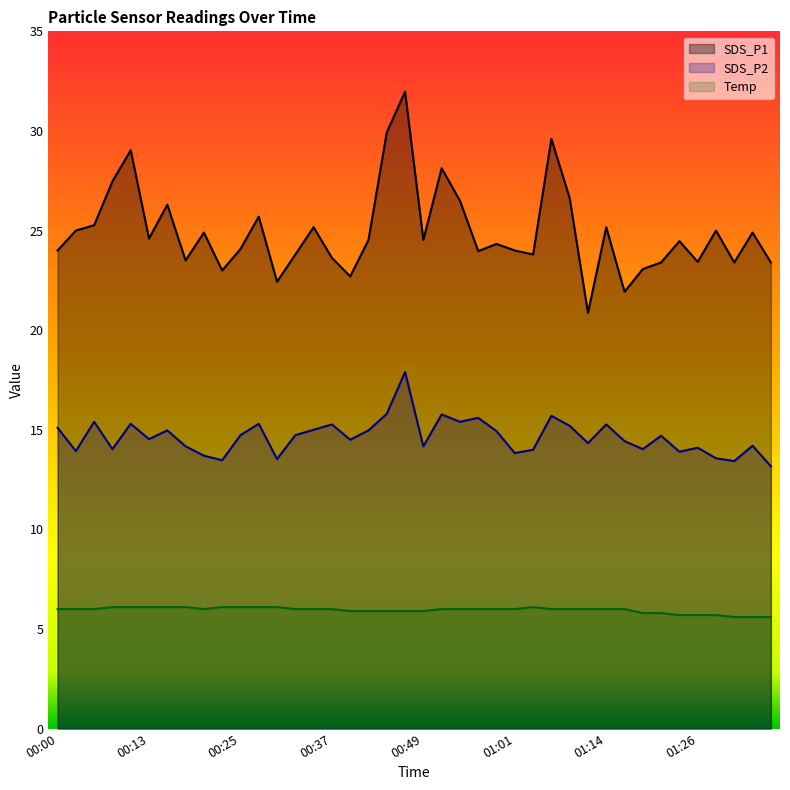

What is the total value across all series at 00:20?

44.6